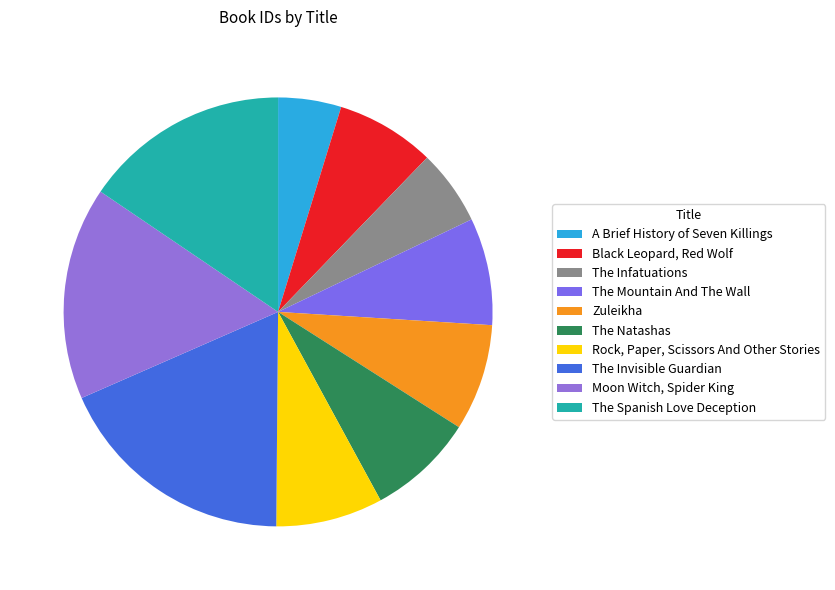

Which slice is the largest?

The Invisible Guardian